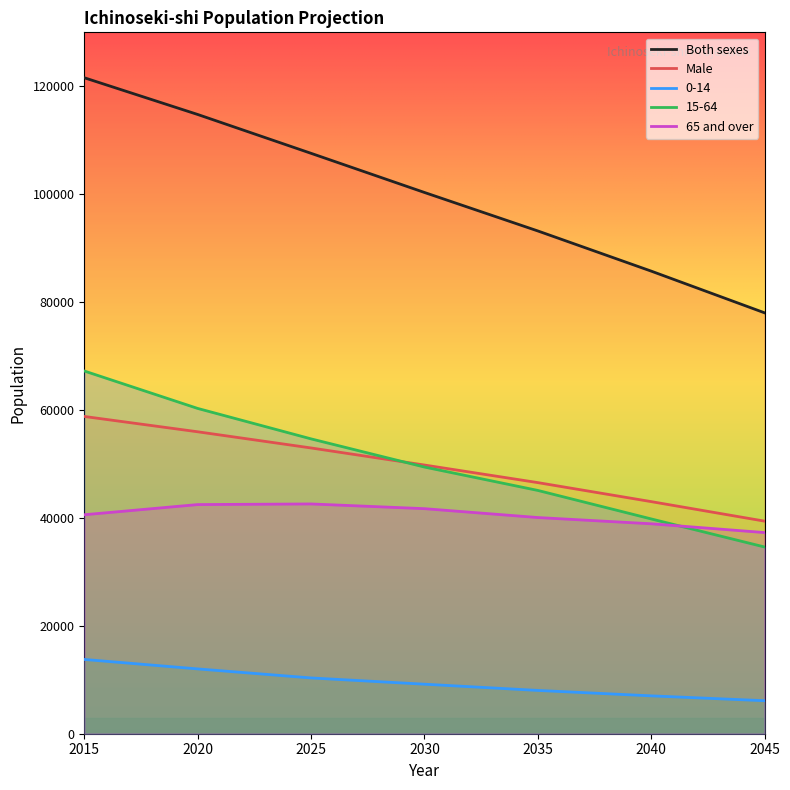

Which series has the largest total across all categories?

Both sexes